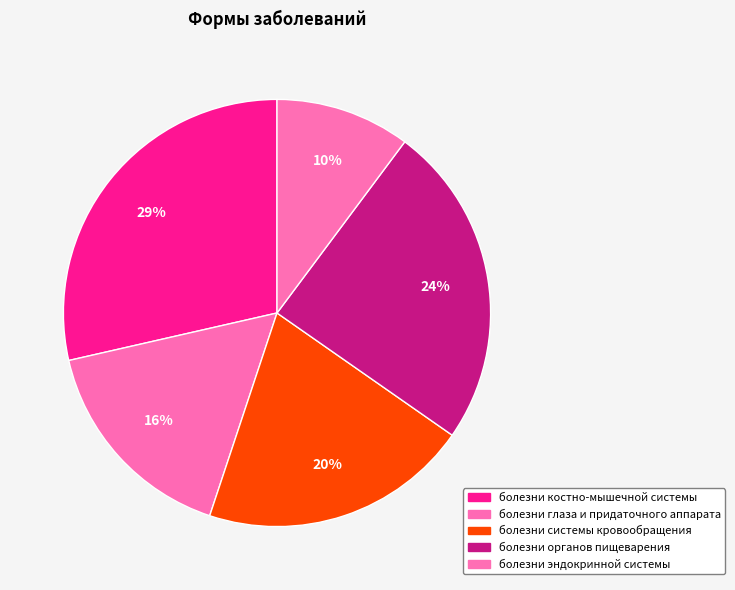

How many slices are in this pie chart?

5